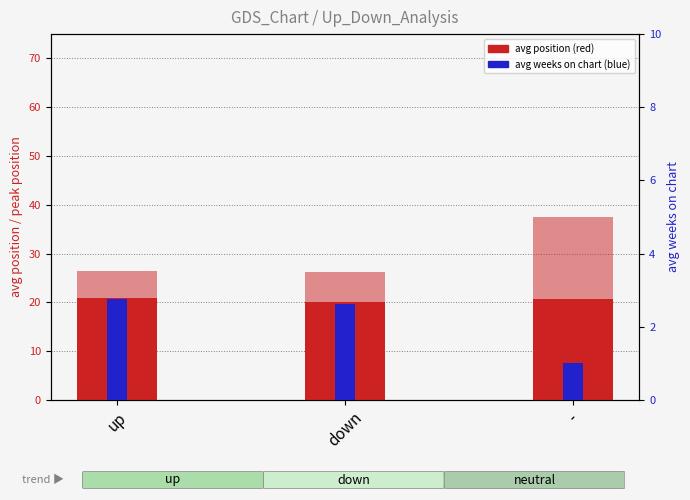

What is the lowest value of the avg position series?

20.0